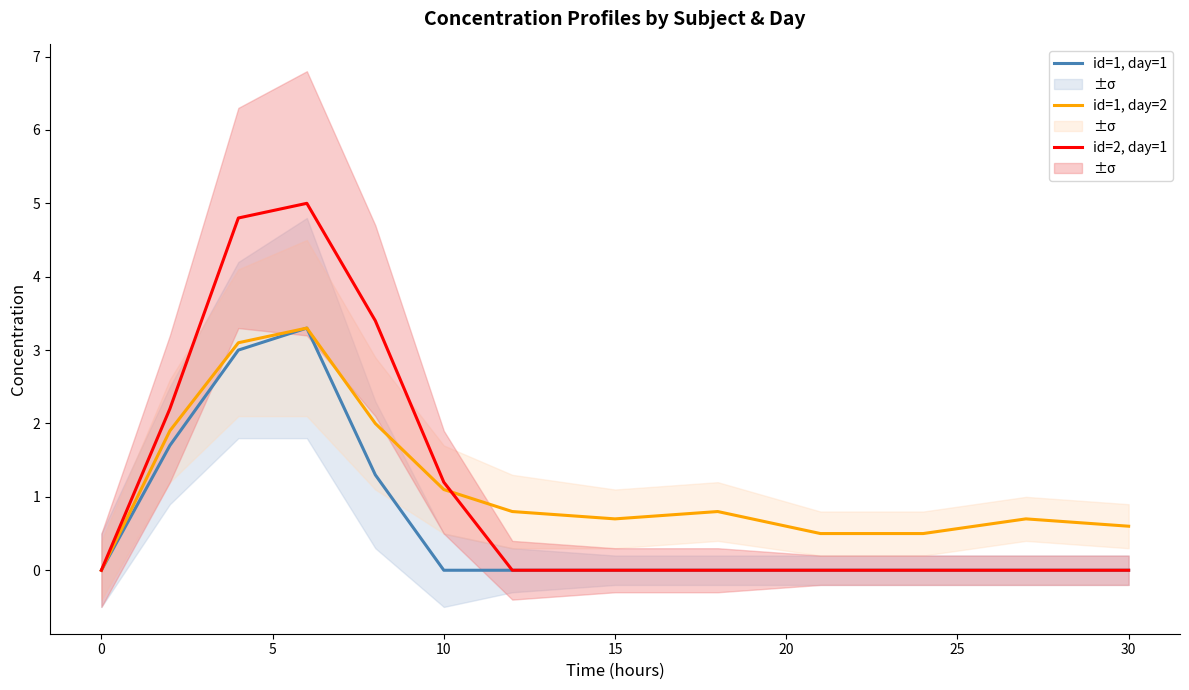

How many intersections are there between id=2, day=1 and id=1, day=2?

1